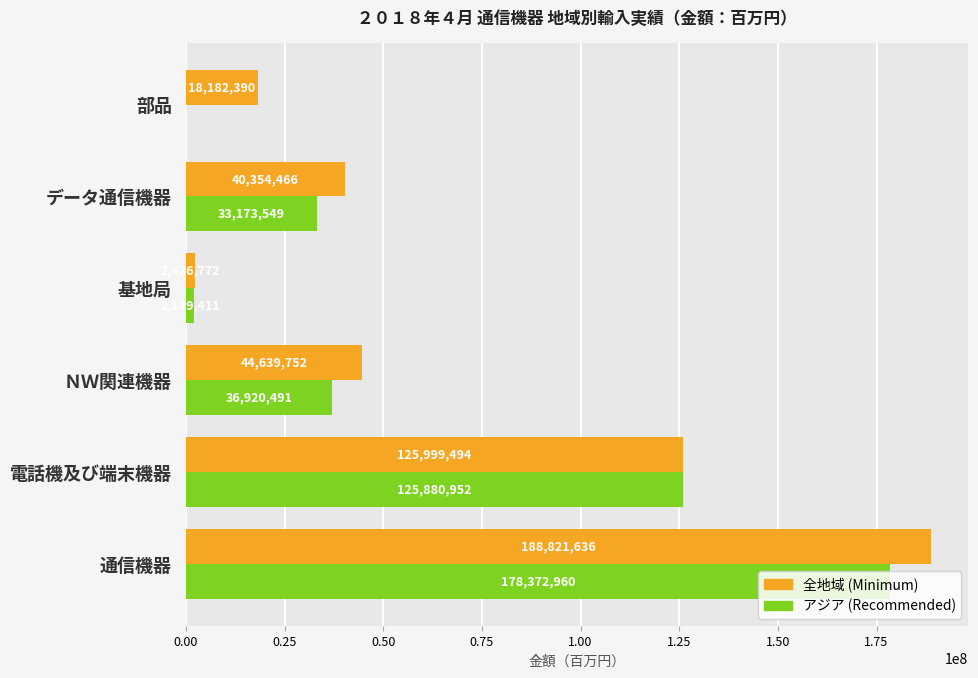

At which category is the sum across all series the highest?

通信機器